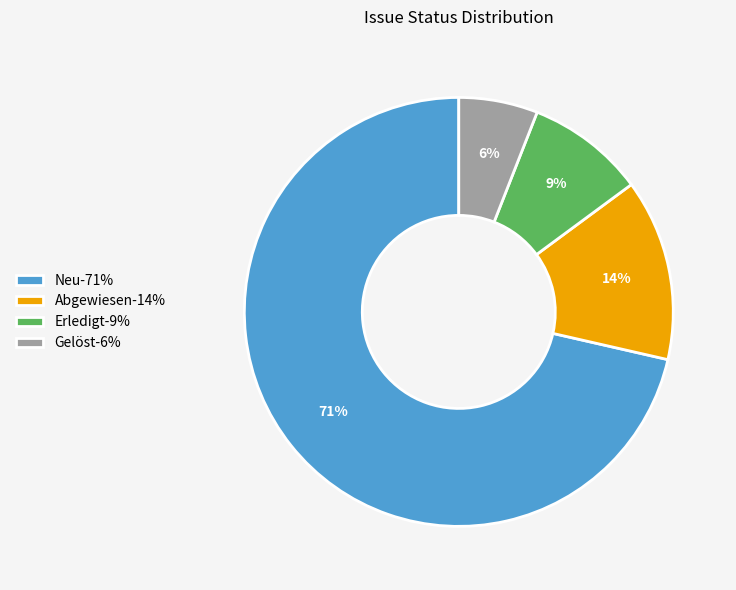

Is it true that Gelöst is 12% of the pie?

False